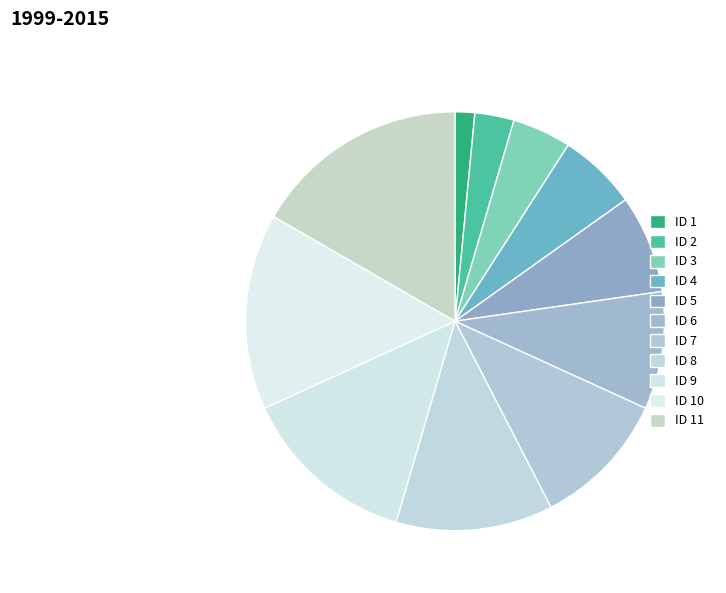

How many slices are in this pie chart?

11